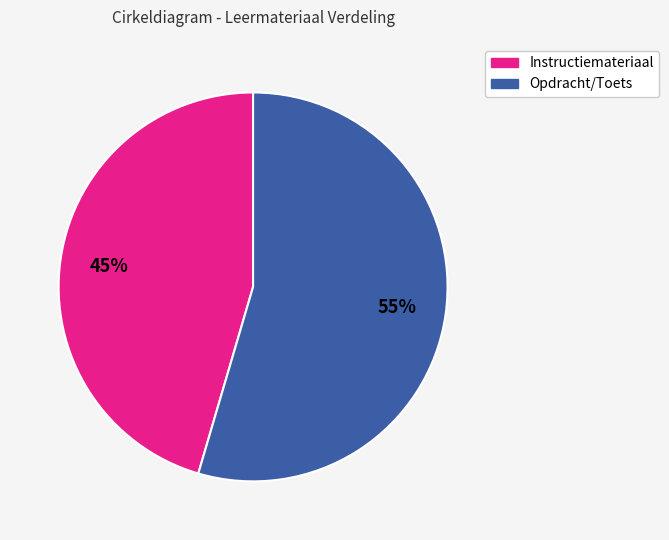

Is there any slice that represents more than half of the pie?

Yes